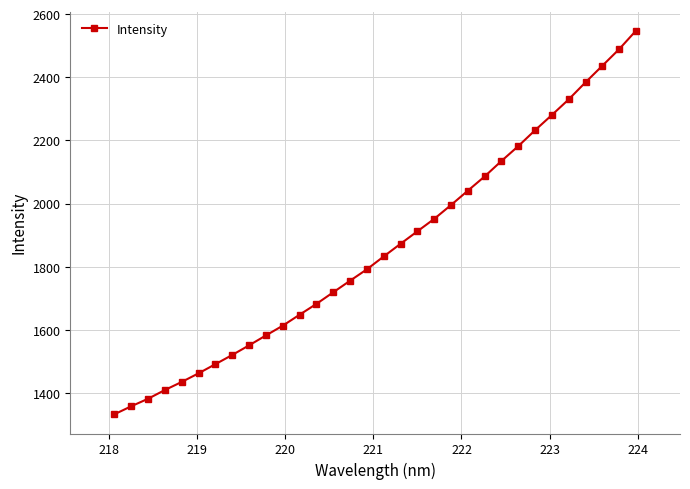

Reading left to right, extract all data points from this chart.

1332.5	1358.0	1381.8	1409.5	1435.1	1462.4	1491.4	1520.6	1551.0	1582.4	1613.3	1648.1	1682.3	1719.1	1755.8	1791.9	1832.6	1872.7	1912.3	1951.6	1995.5	2041.0	2086.1	2135.1	2182.2	2232.6	2280.9	2330.3	2384.4	2436.7	2489.3	2547.8